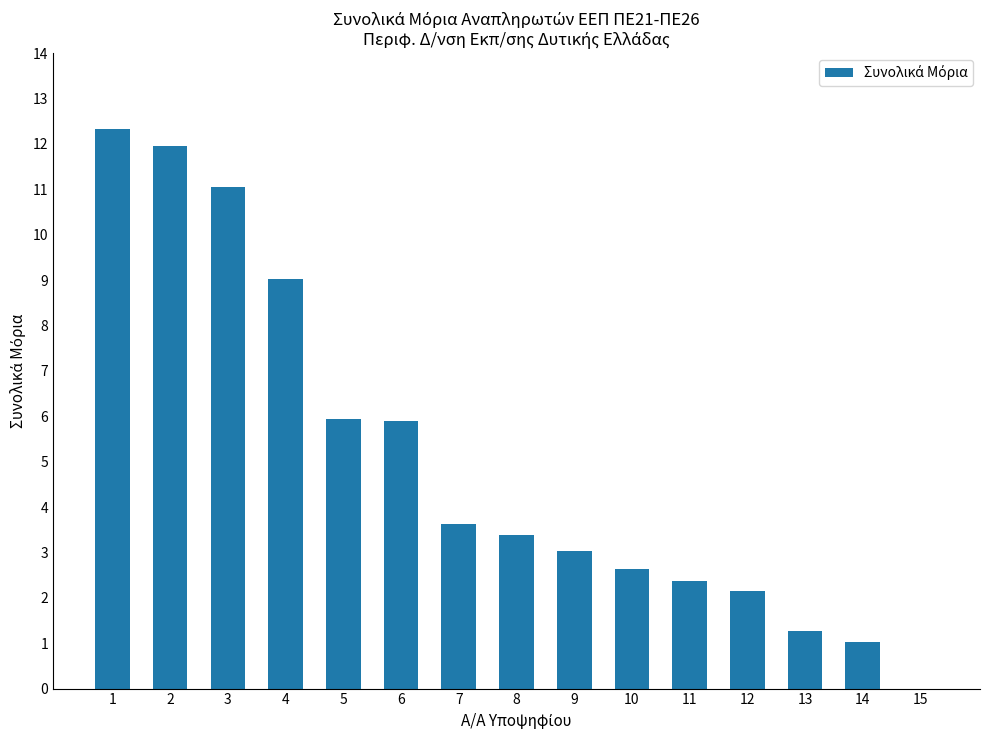

What is the change in value from 3 to 14?

-10.0